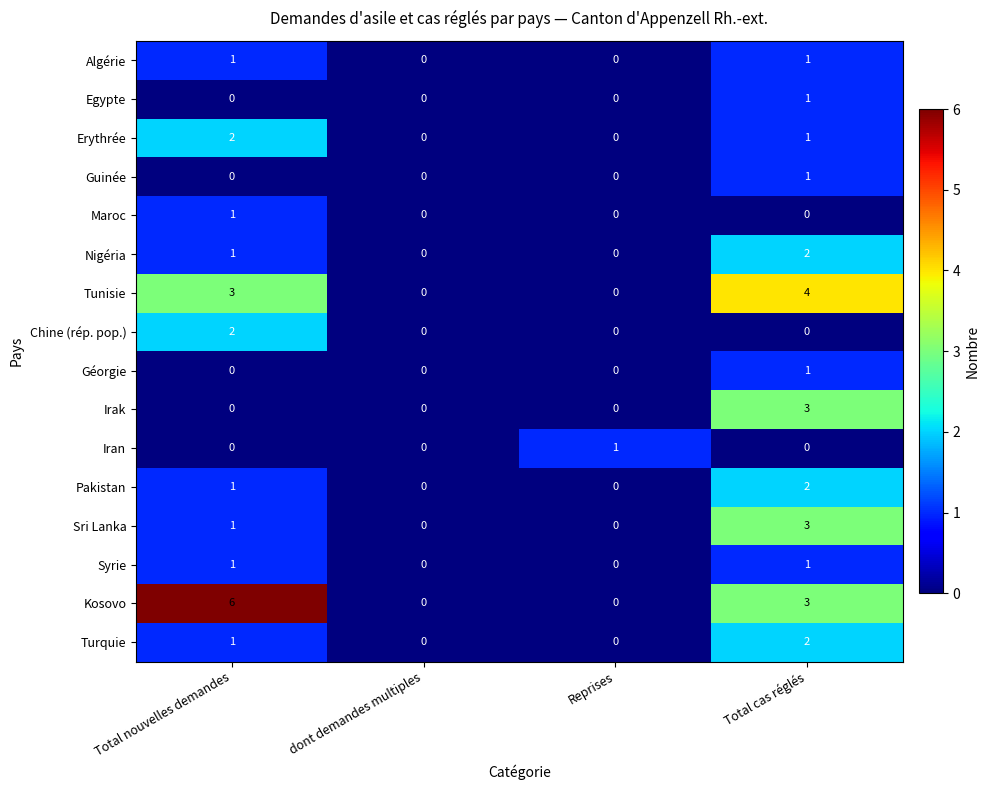

Where is Pakistan nearest to the value 1?

Total nouvelles demandes